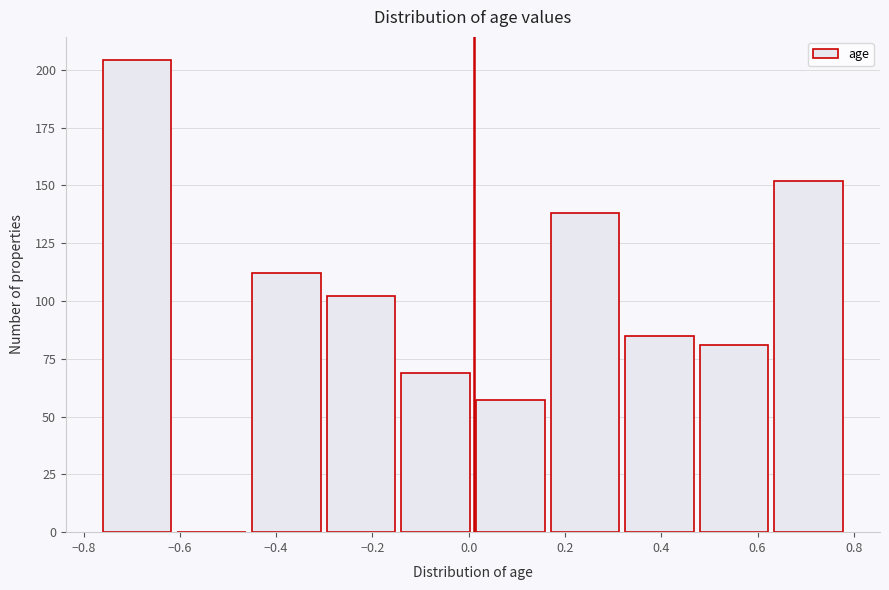

What is the height of the bar covering -0.450 to -0.295 on the x-axis? Neither the bar edges nor the heights are printed on the chart, so give them approximately, as read against the axes.

110